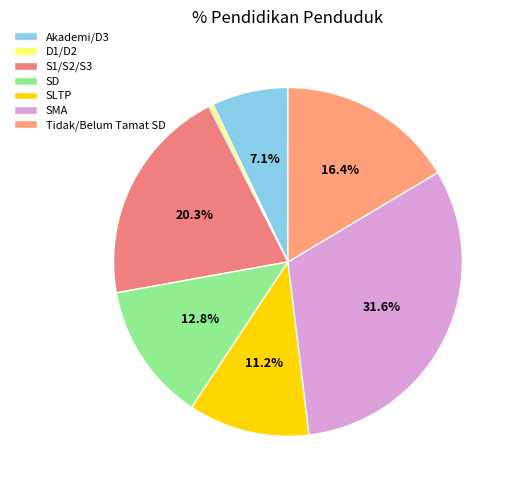

What is the ratio of the value at SMA to the value at Tidak/Belum Tamat SD?

1.9